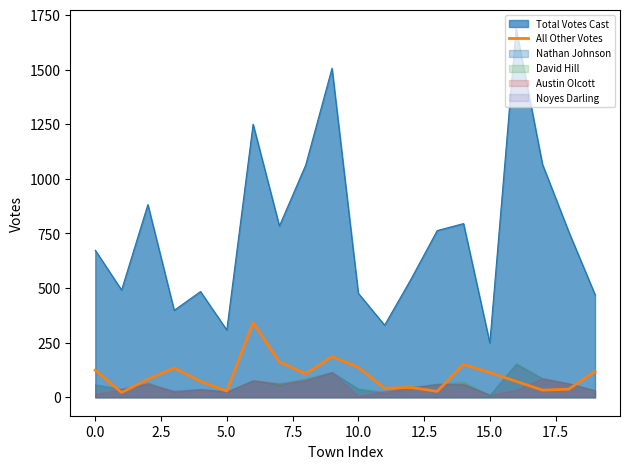

True or false: the data shows 41 at 11.

True